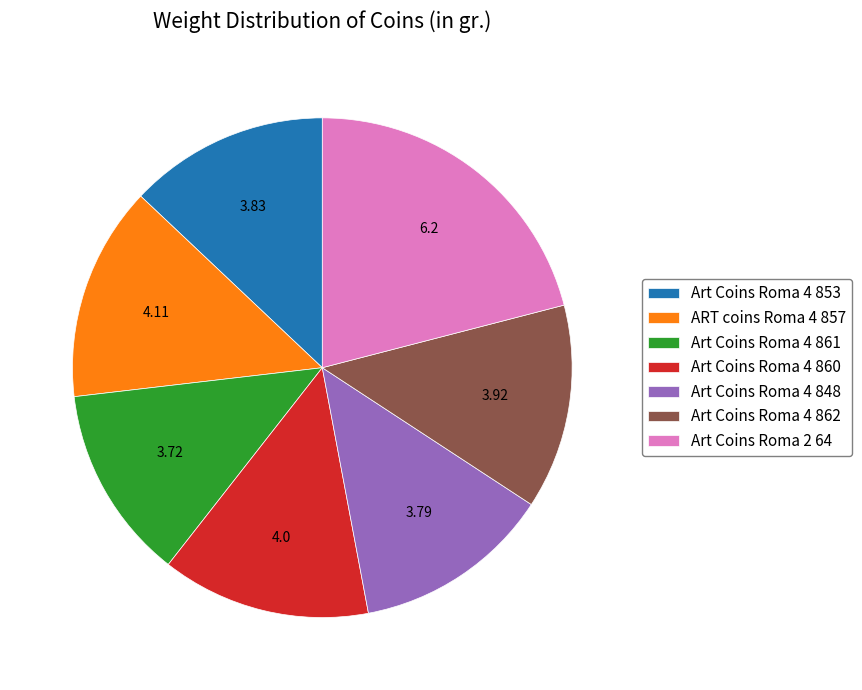

Which category has the biggest portion of the pie?

Art Coins Roma 2 64